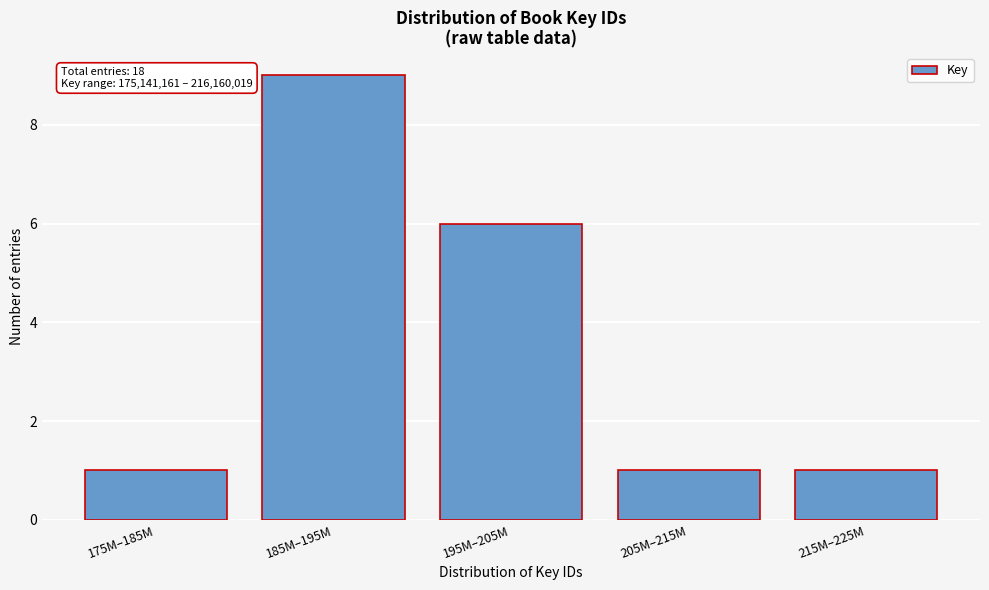

Reading left to right, transcribe all the data shown in this chart.

175M–185M=1	185M–195M=9	195M–205M=6	205M–215M=1	215M–225M=1